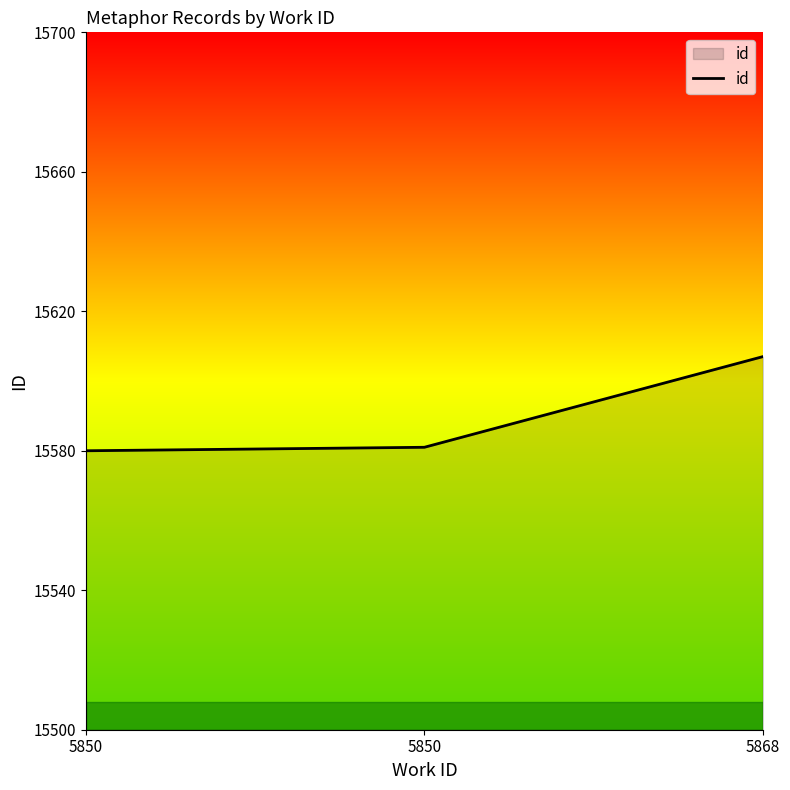

What is the sum of the values at 5868 and 5850?

31187